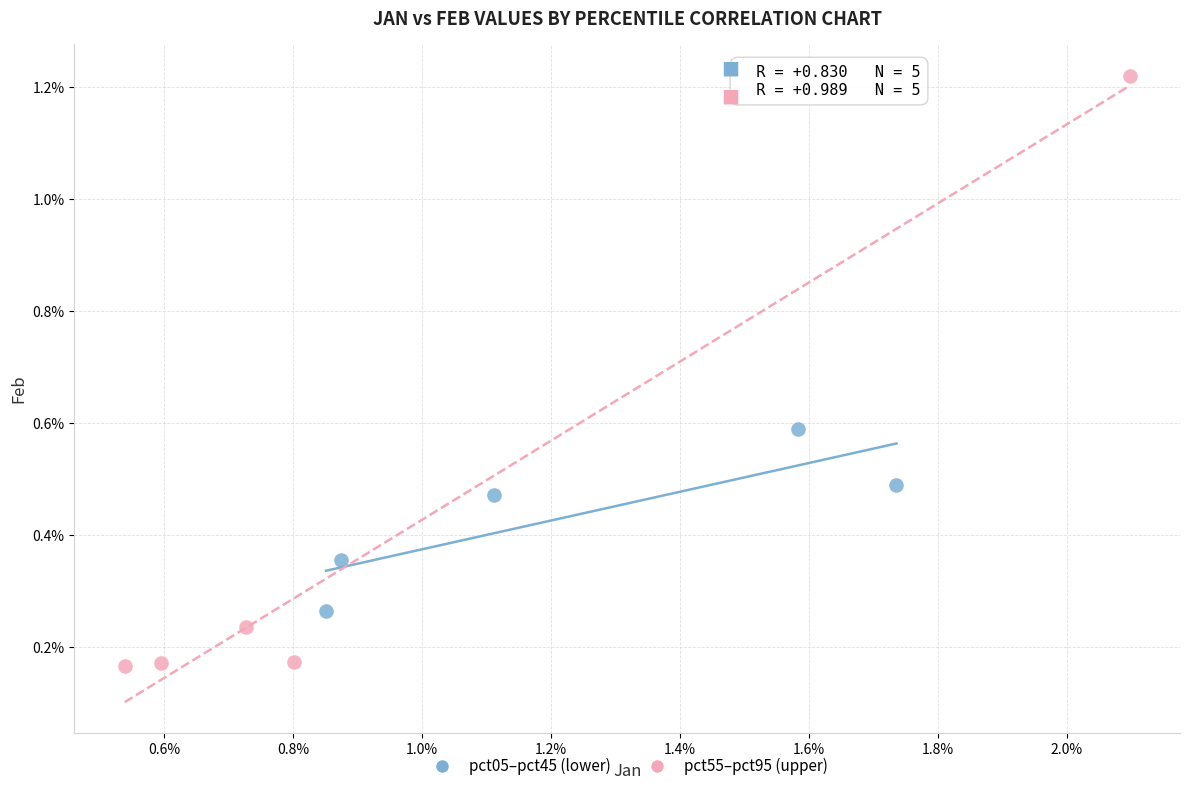

Which series reaches the maximum Y coordinate?

pct55–pct95 (upper)